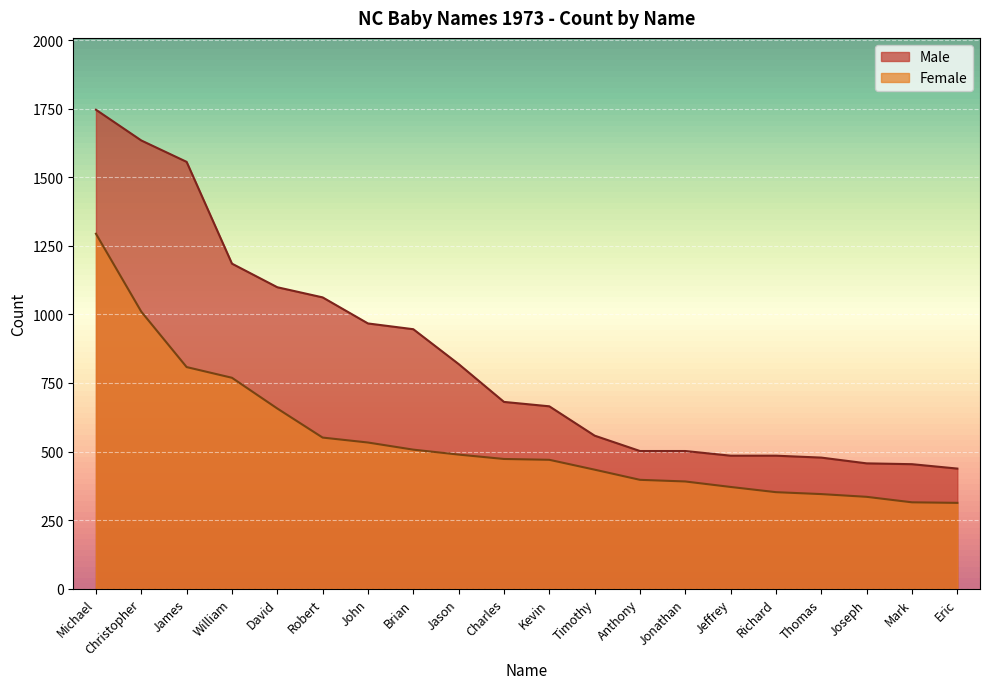

The Female series shows 507 at Brian. True or false?

True